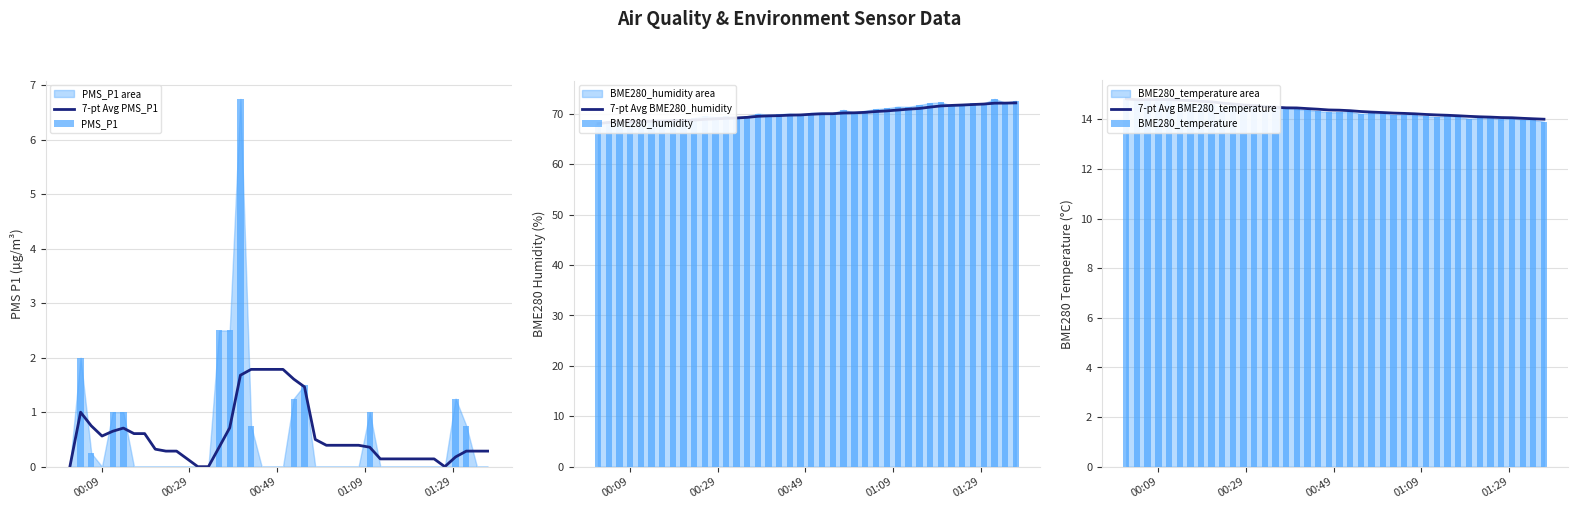

What is the value of the 7-pt Avg BME280_humidity bar at the 10th from the left?

68.8